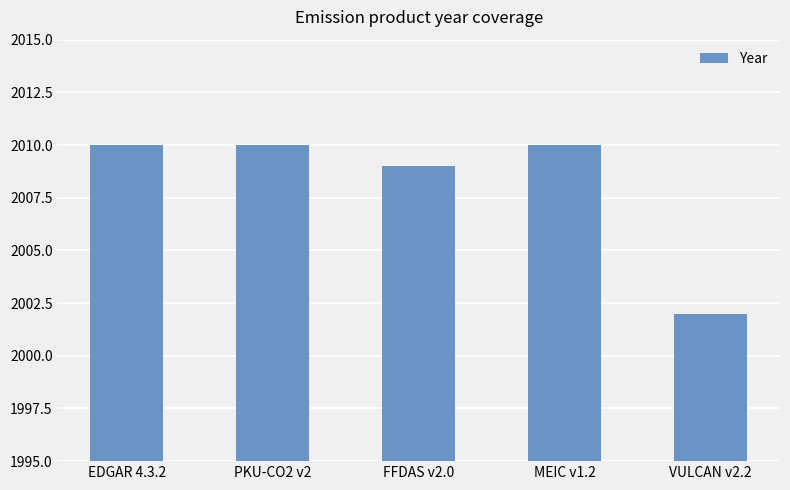

What is the label of the 2nd bar from the right?

MEIC v1.2